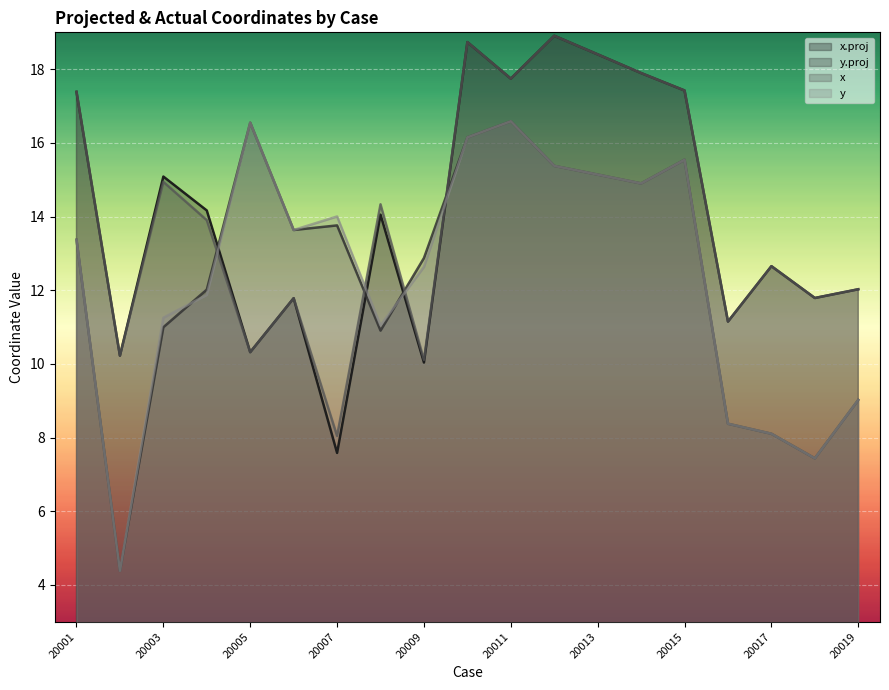

Which series has the largest range (max minus min)?

y